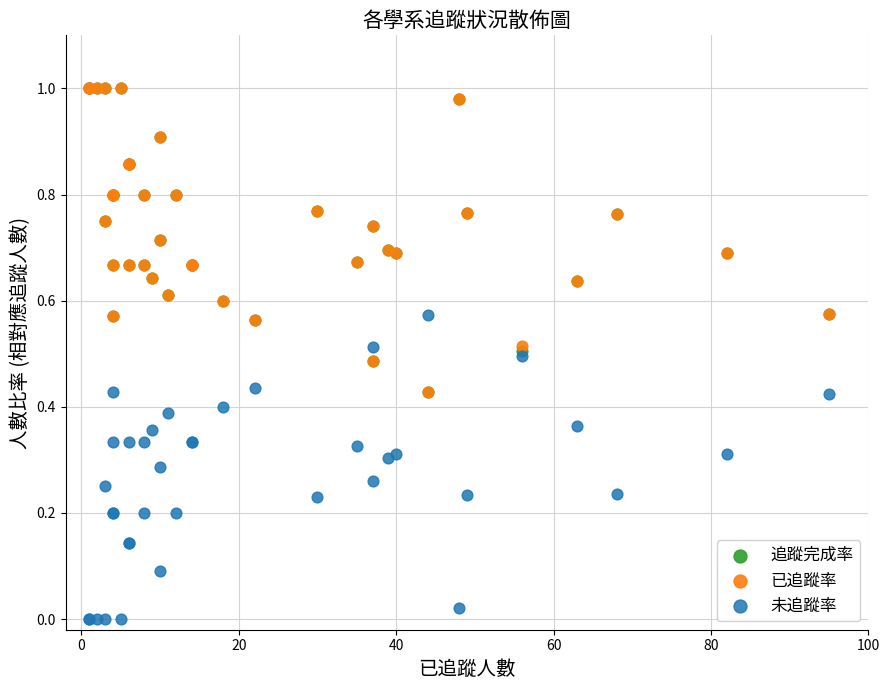

What are all the series names shown in the legend?

追蹤完成率, 已追蹤率, 未追蹤率